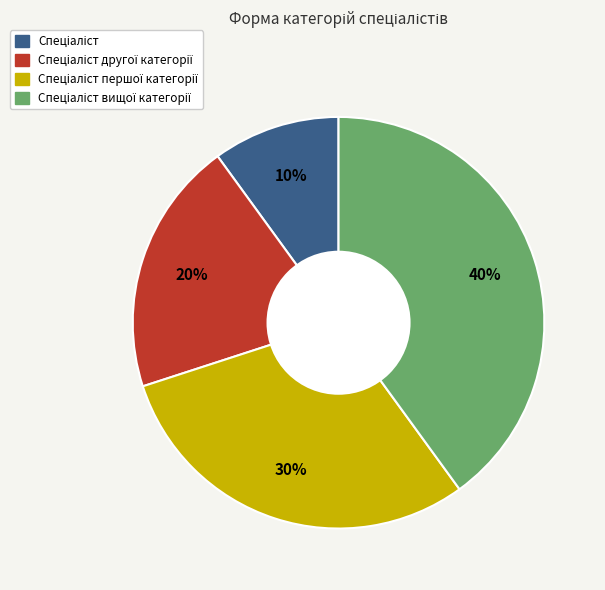

To the nearest percent, what is the average slice percentage?

25%